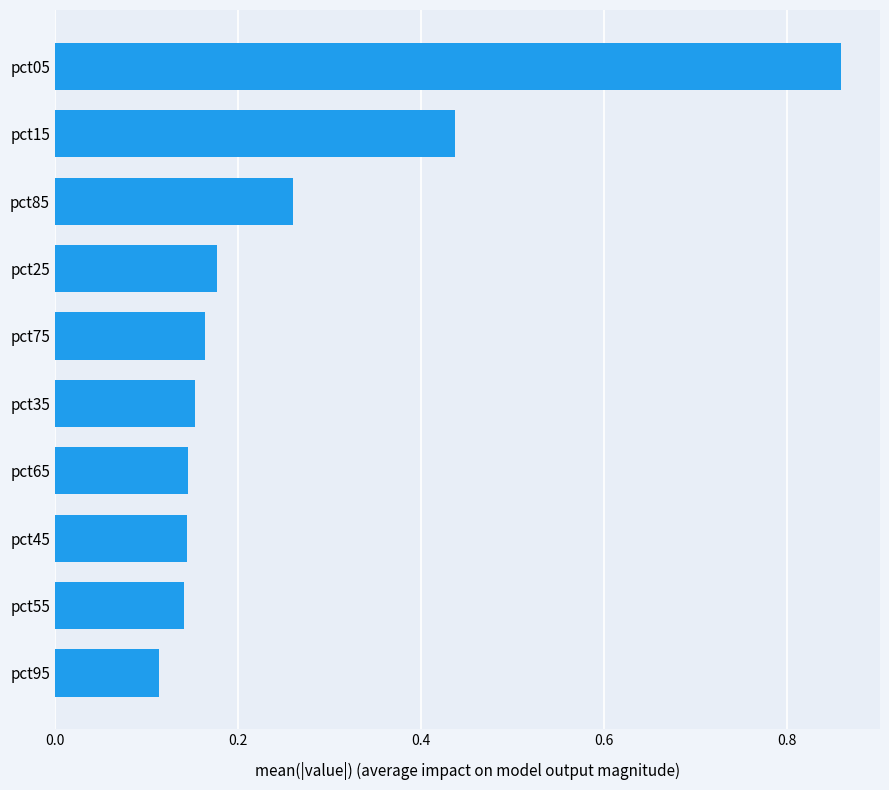

Between pct95 and pct25, which is larger?

pct25